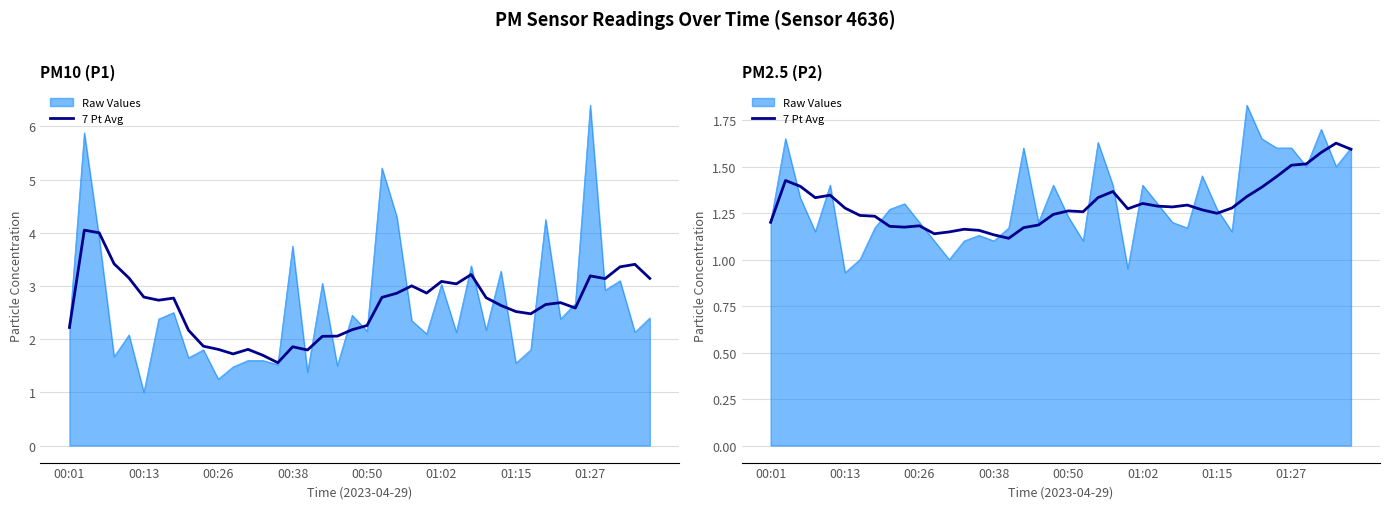

What is the change in value from 00:50 to 13?

-0.2